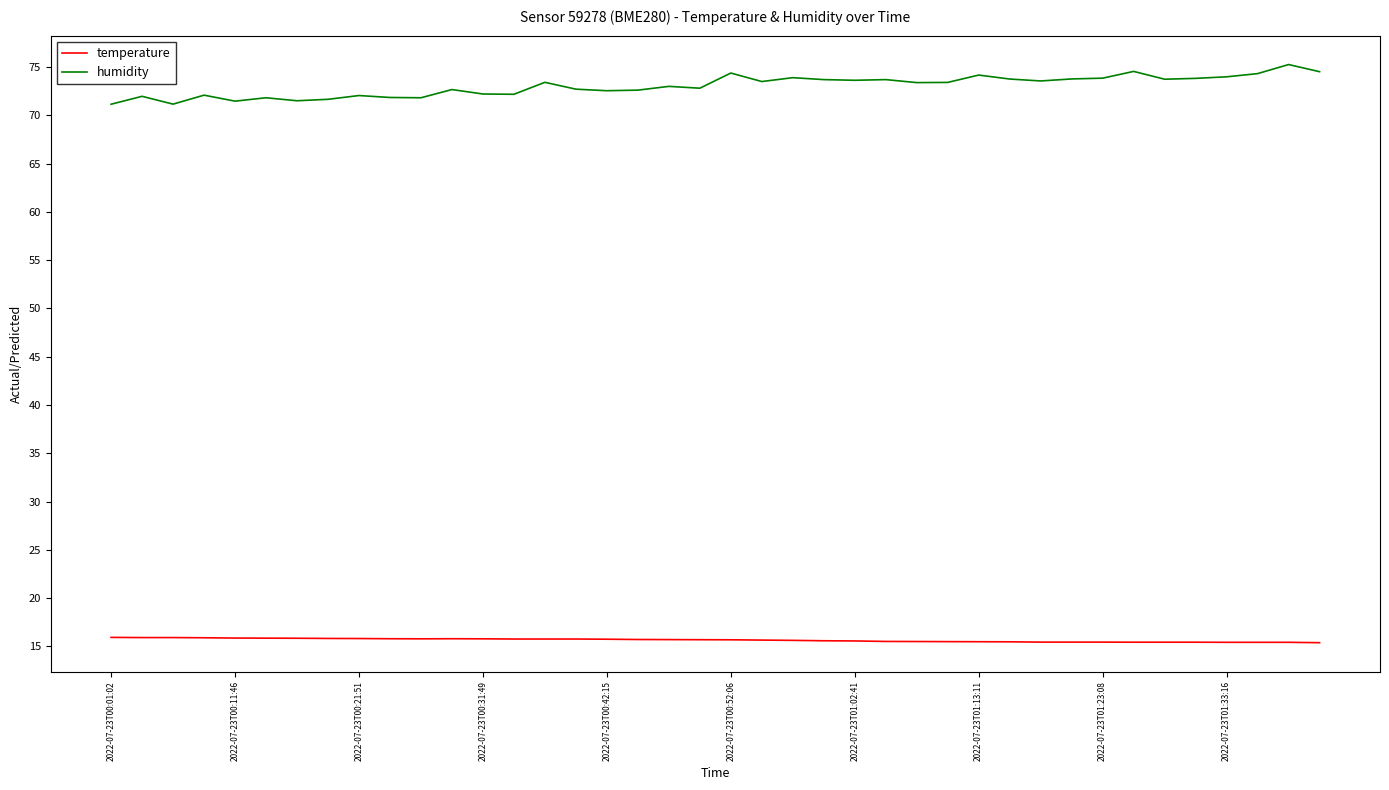

Which series has the largest range (max minus min)?

humidity